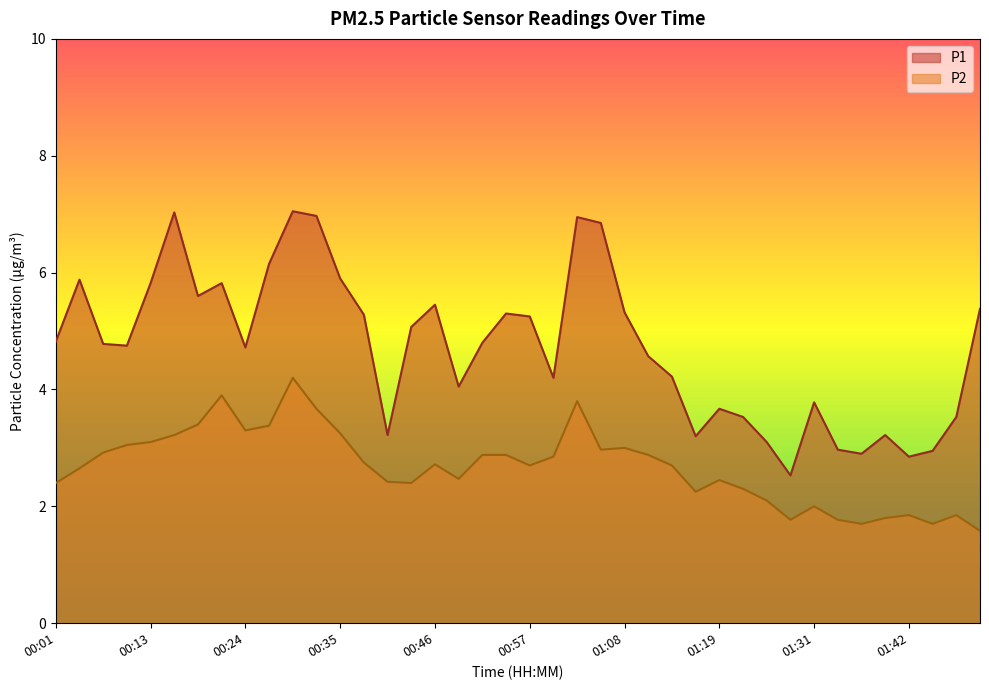

How many series are shown in this chart?

2